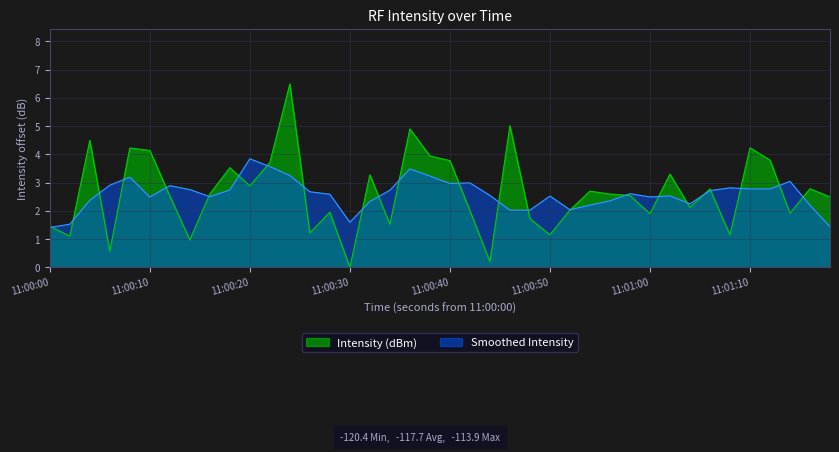

Which series has the largest range (max minus min)?

Intensity (dBm)